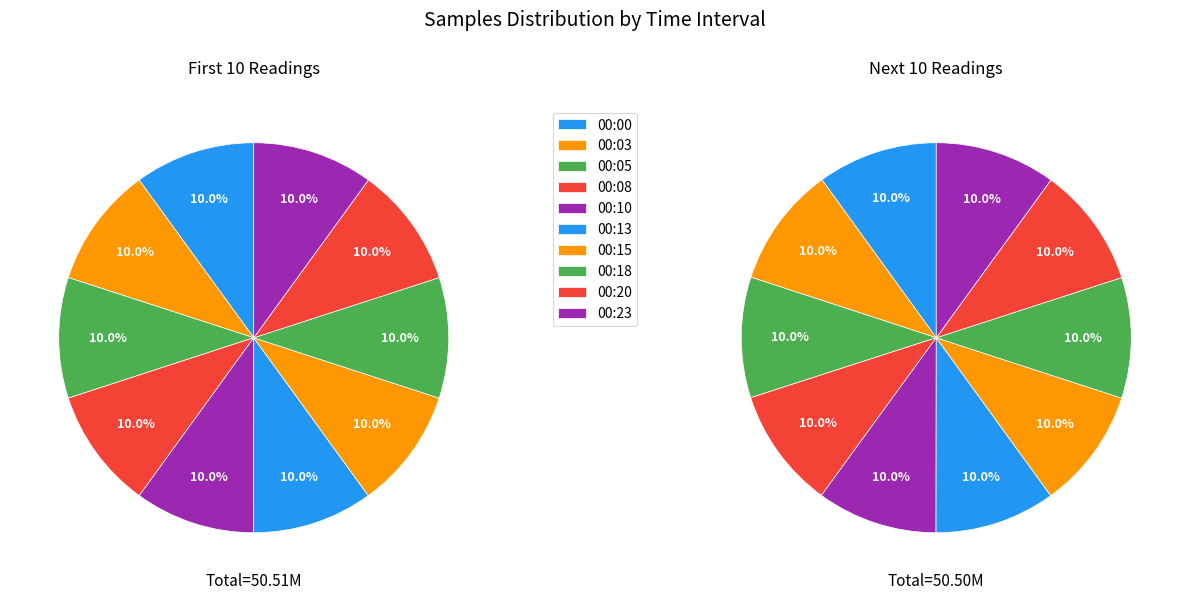

How many slices are in this pie chart?

20